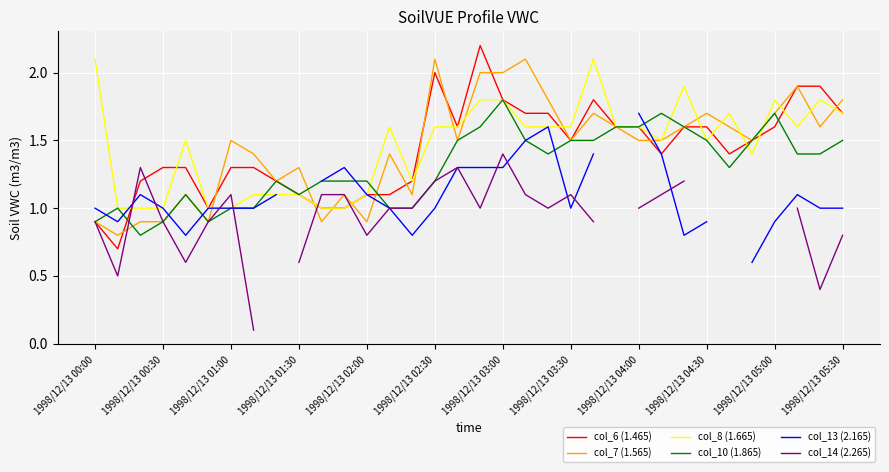

True or false: col_7 (1.565) has a value of 0.9 at 1998/12/13 02:00.

True